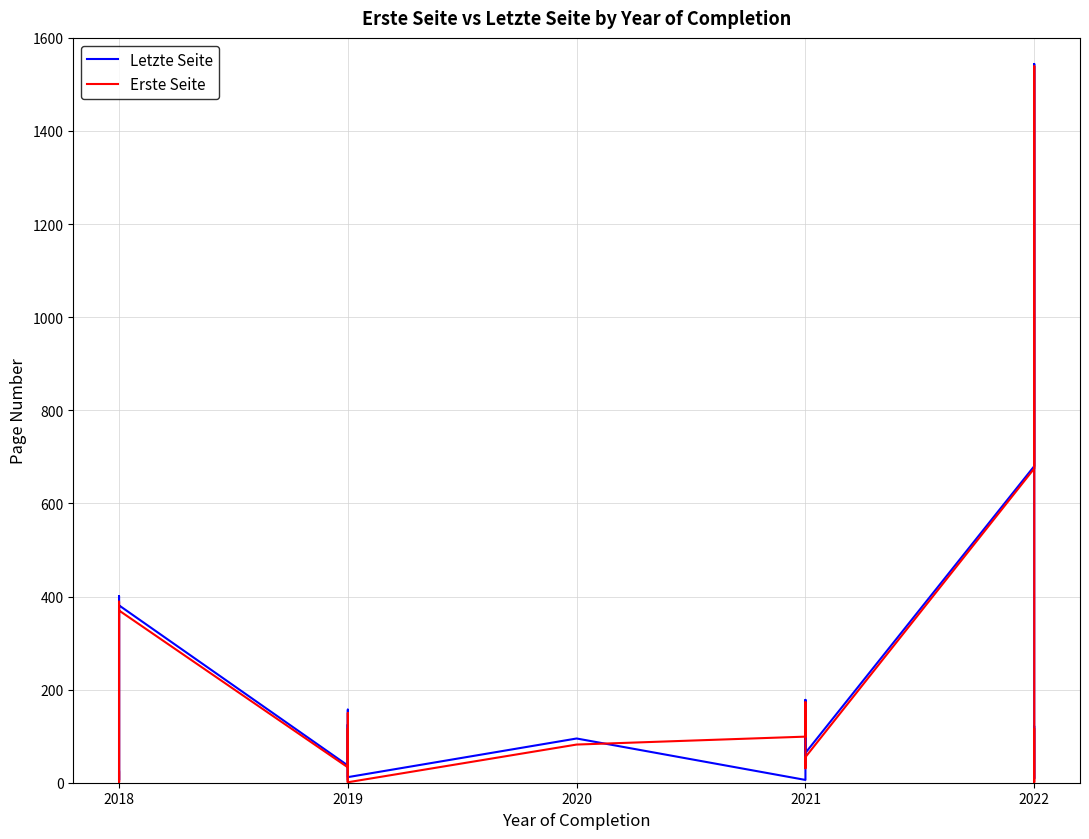

Does the chart have visible grid lines?

Yes